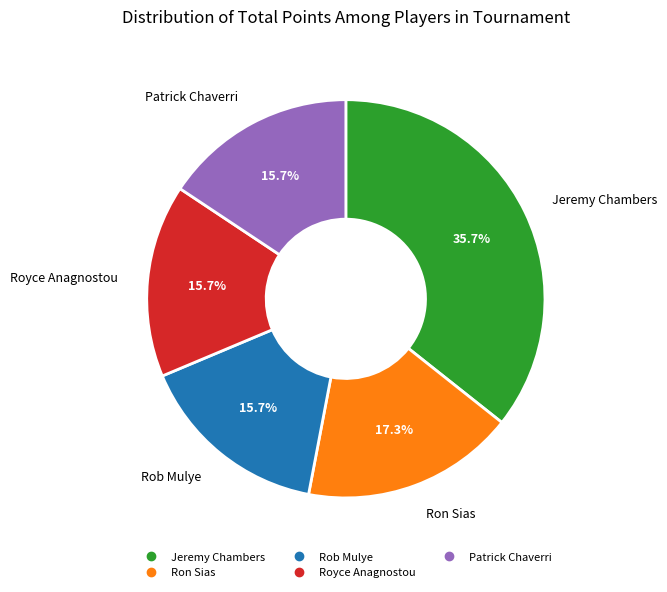

Does Rob Mulye account for over 50% of the chart?

No